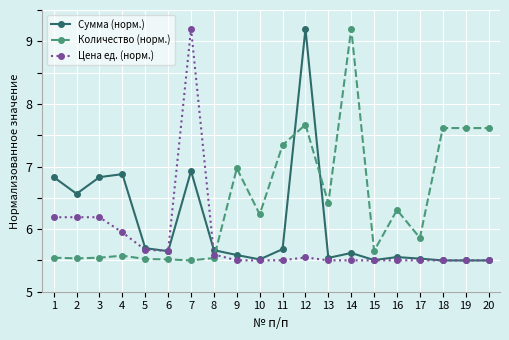

Is the value of Цена ед. (норм.) at 18 greater than the value of Сумма (норм.) at 6?

No